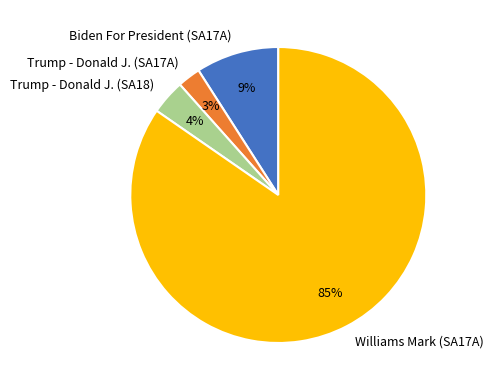

Count the number of slices in the pie.

4